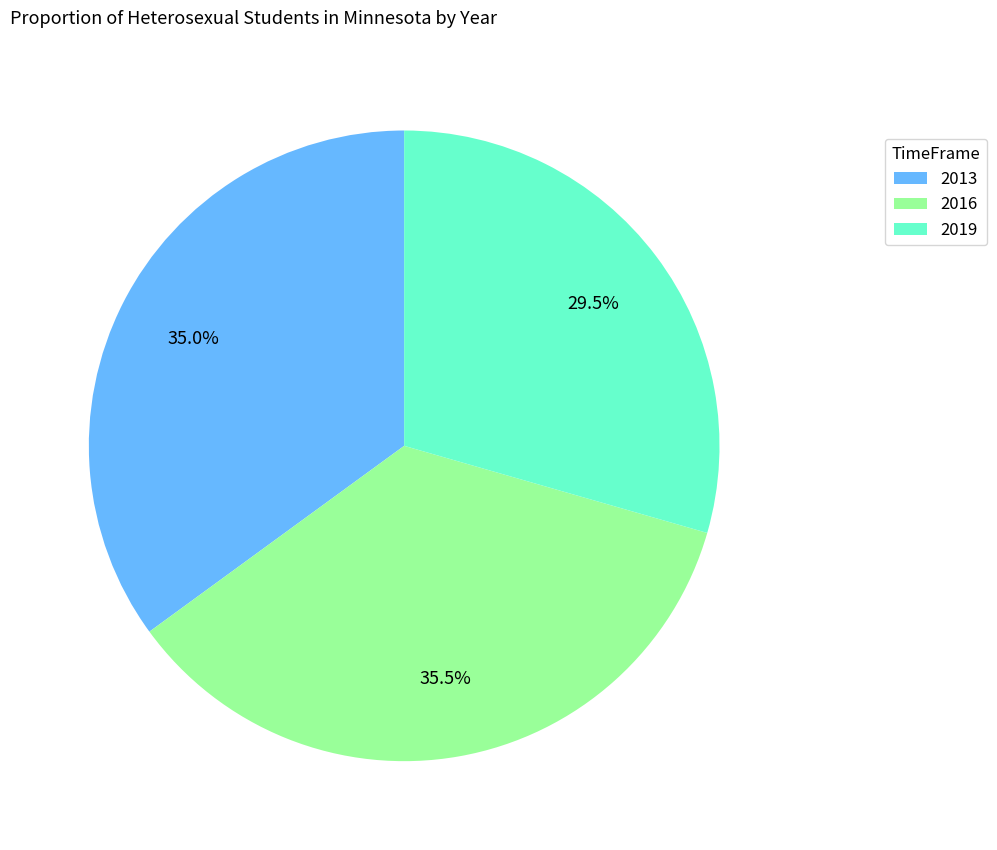

Combined, do 2016 and 2019 account for over 50%?

Yes